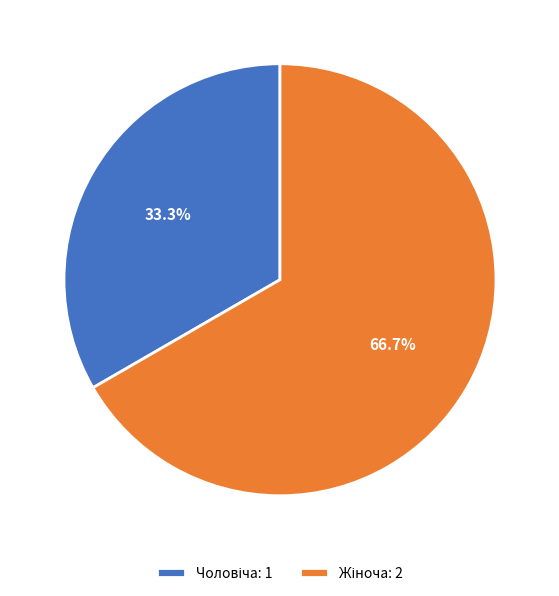

Does any single category account for the majority?

Yes